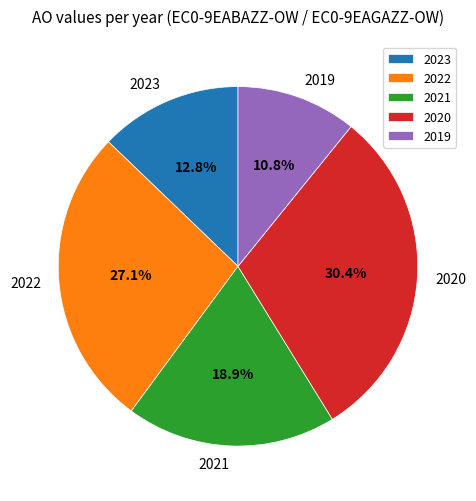

Rank the categories by value from lowest to highest.

2019, 2023, 2021, 2022, 2020